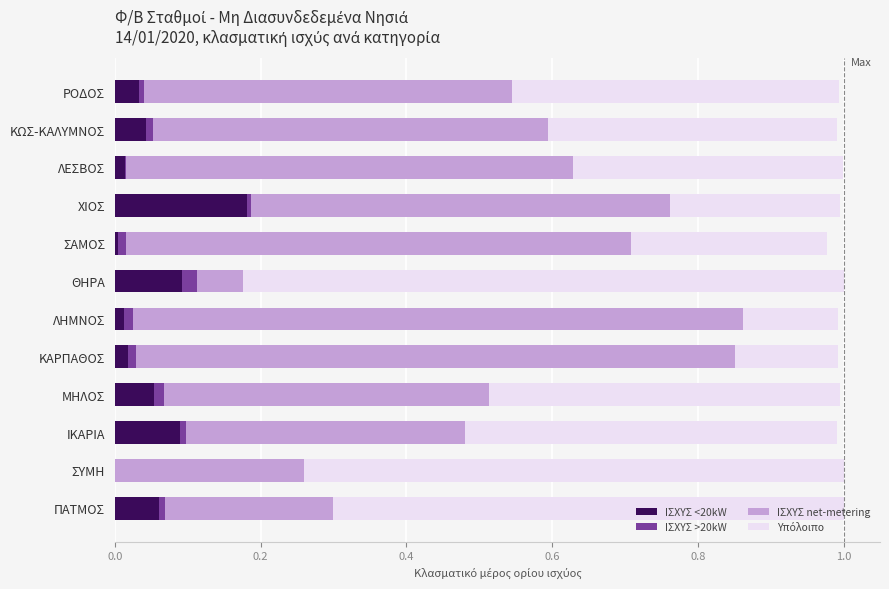

Which category has the highest value in the ΙΣΧΥΣ <20kW series?

ΧΙΟΣ